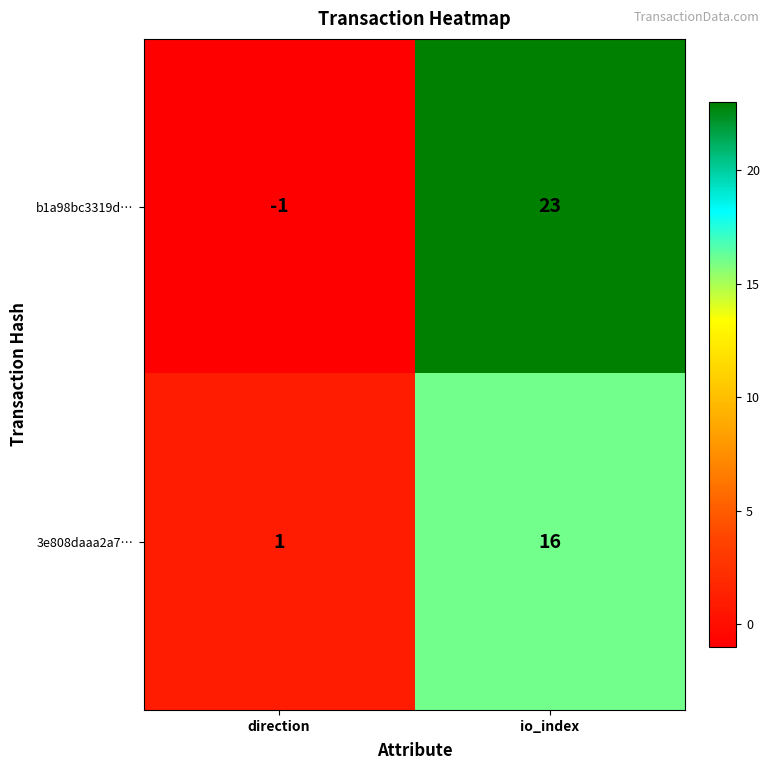

At which category does the chart reach its minimum across all series?

direction